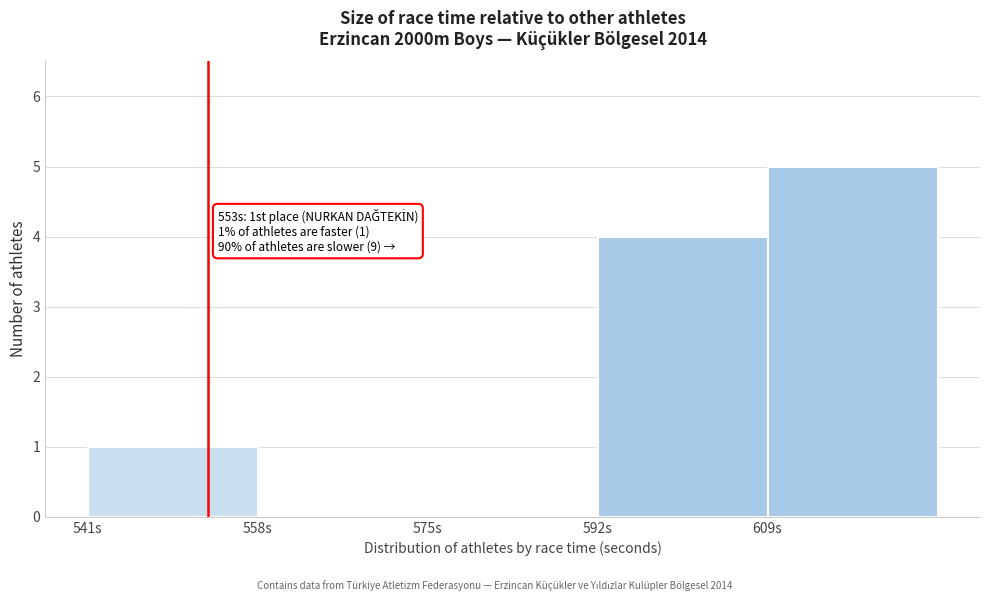

Which range on the x-axis has the tallest bar?

609 to 626